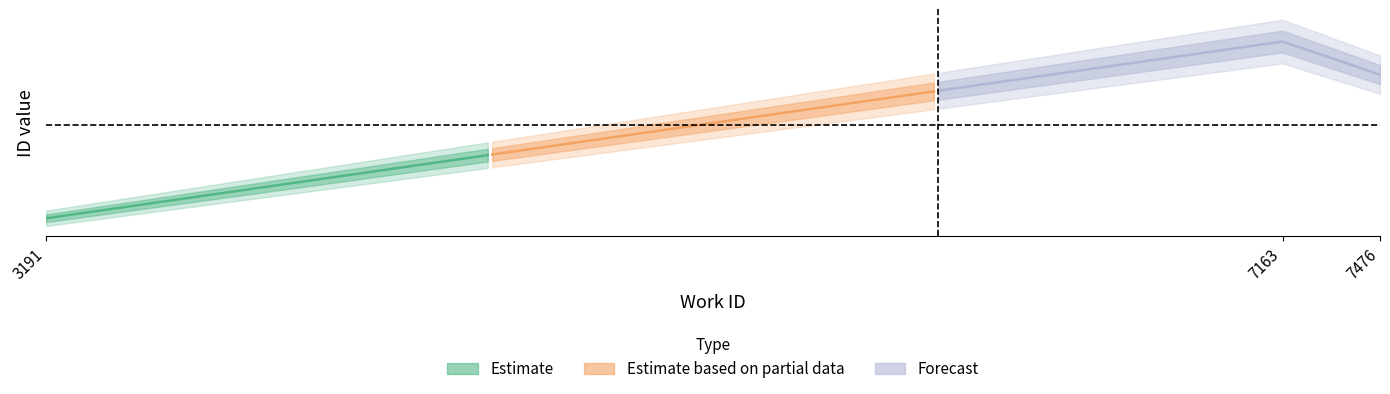

What is the label of the 1st point from the left?

3191